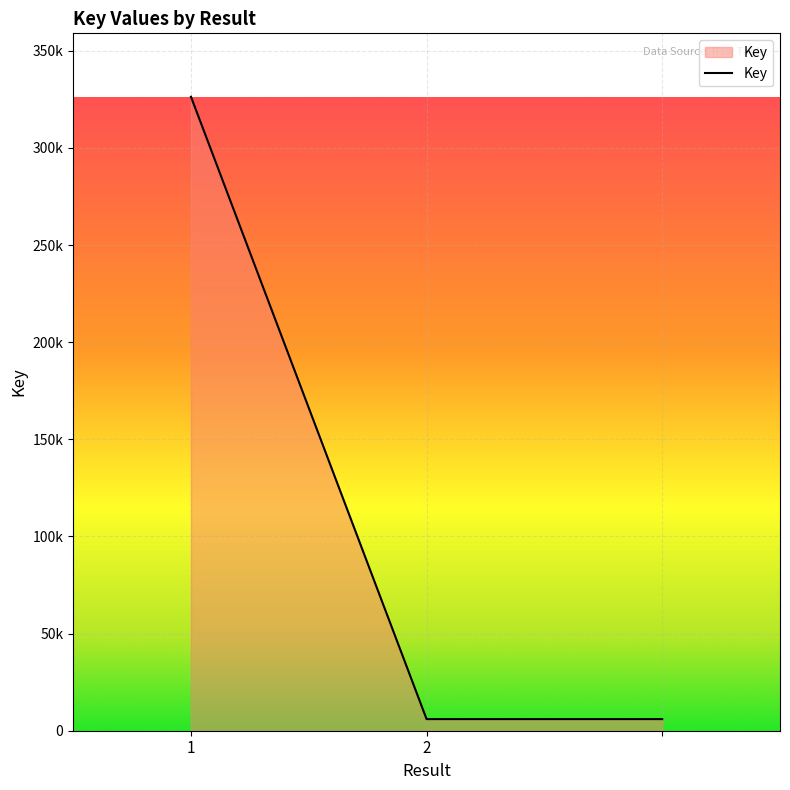

Is this an area chart (filled region under the line)?

Yes